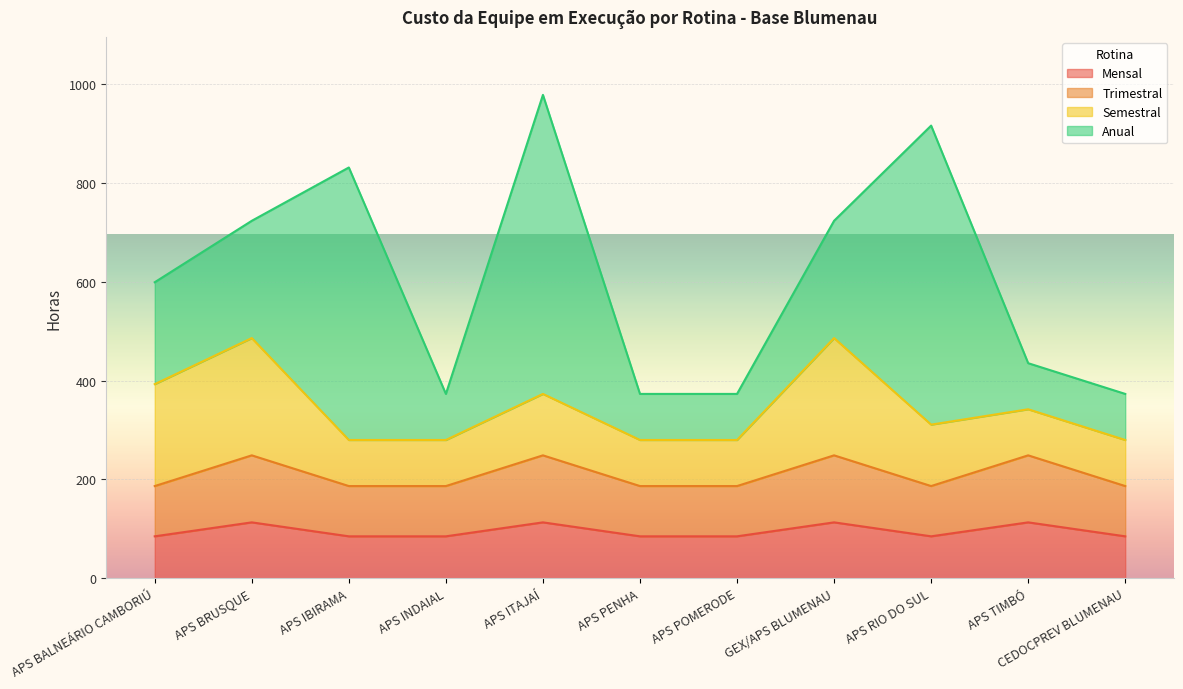

What is the lowest value of the Mensal series?

84.8